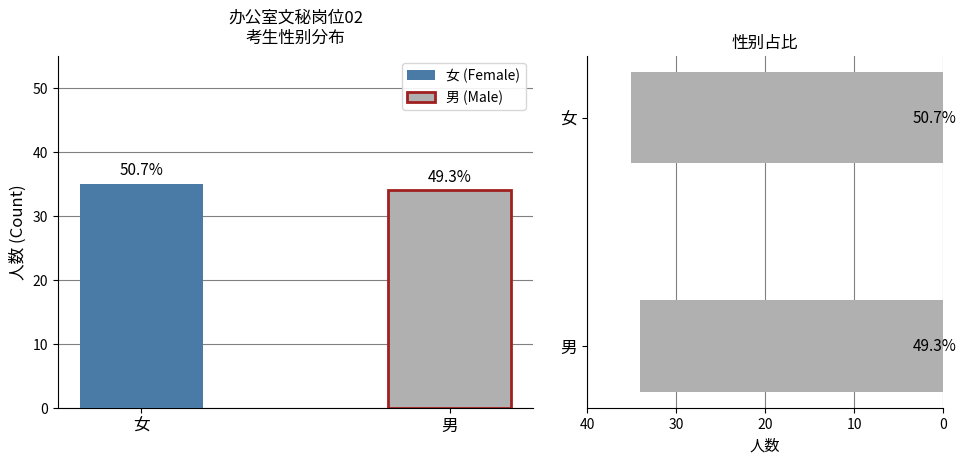

List the labels in order of value, smallest first.

男, 女